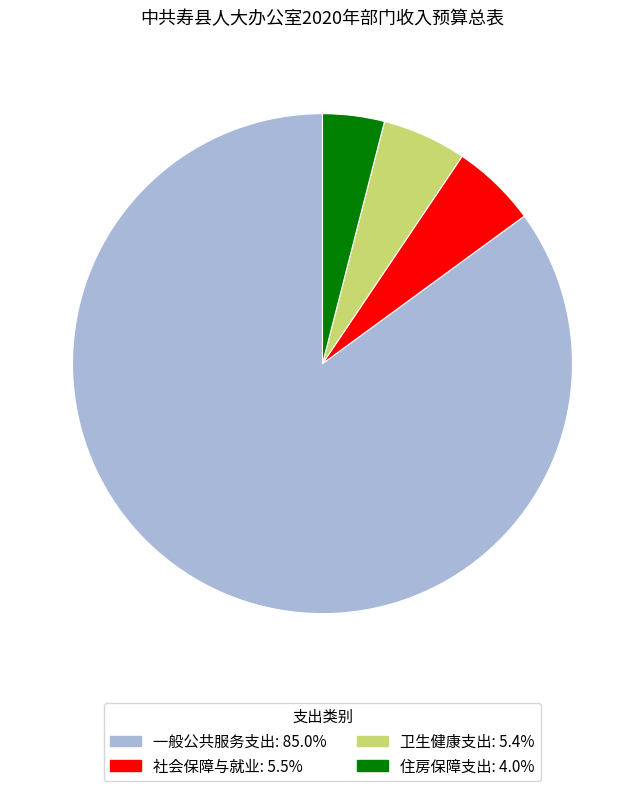

What is the ratio of the value at 住房保障支出: 4.0% to the value at 社会保障与就业: 5.5%?

0.7